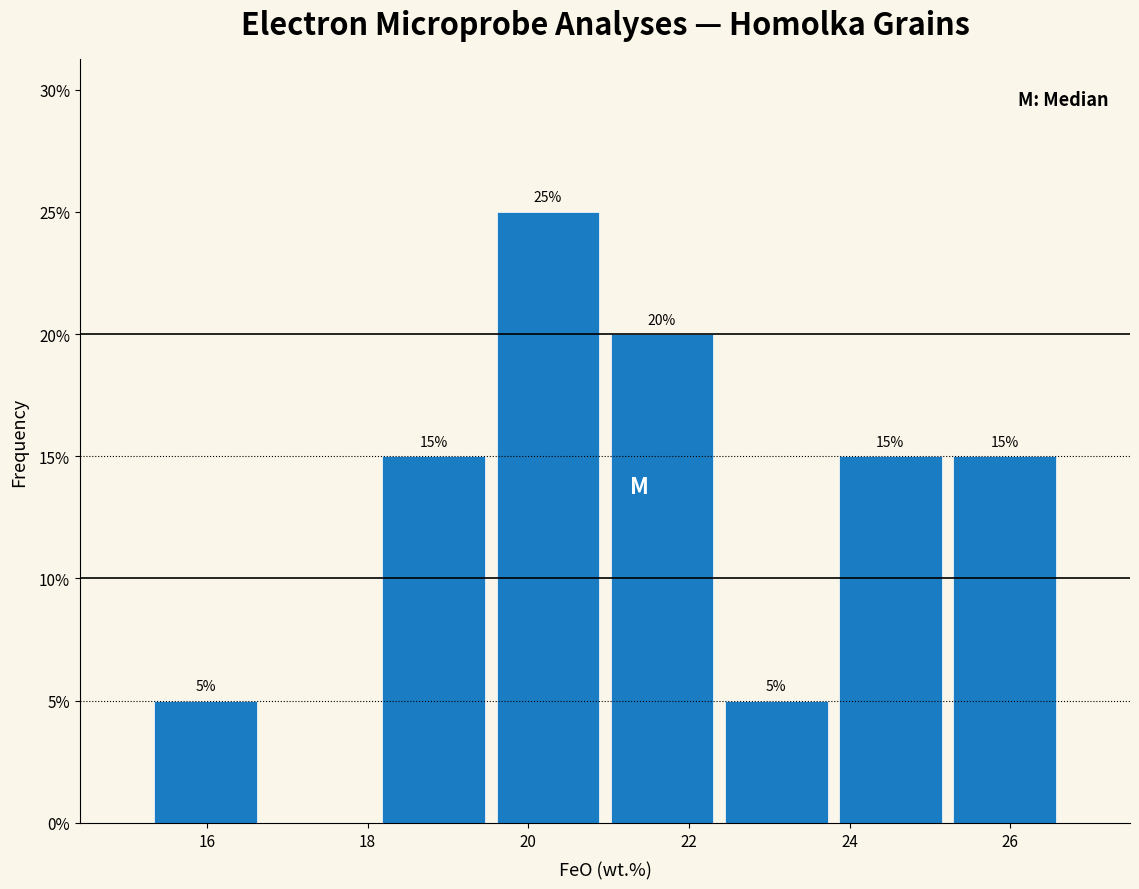

Over which range of the x-axis is the bar tallest?

19.6 to 21.0